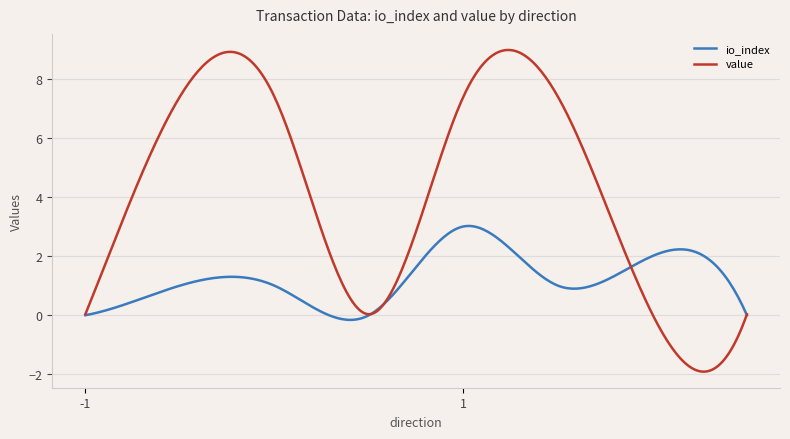

Which series has the largest range (max minus min)?

value